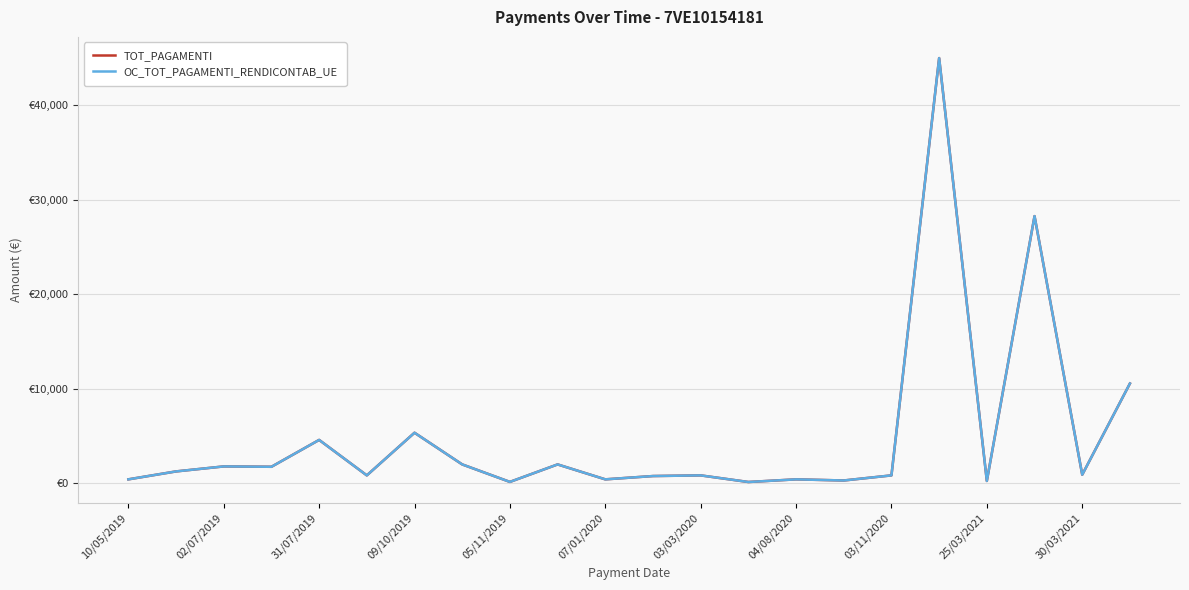

Is this an area chart (filled region under the line)?

No